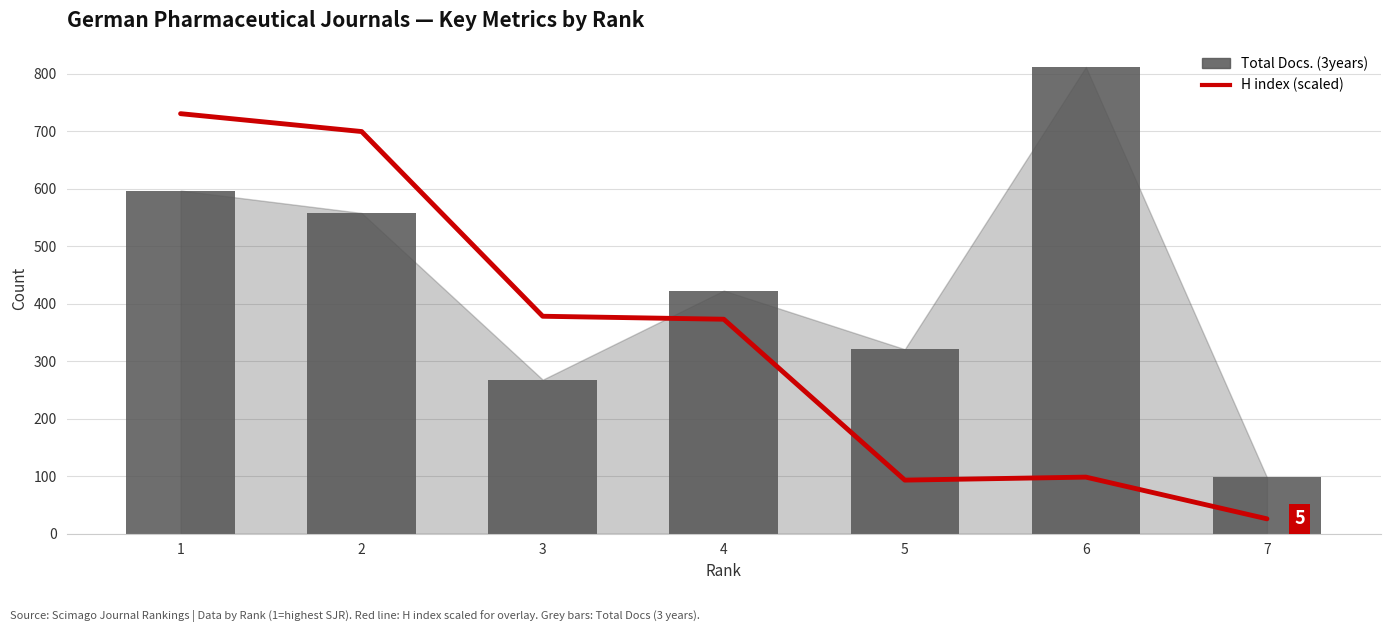

Which category has the lowest value across all series?

7